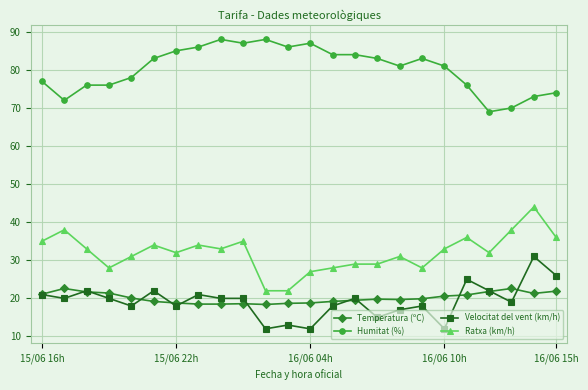

List the series in order of their peak value, highest first.

Humitat (%), Ratxa (km/h), Velocitat del vent (km/h), Temperatura (ºC)